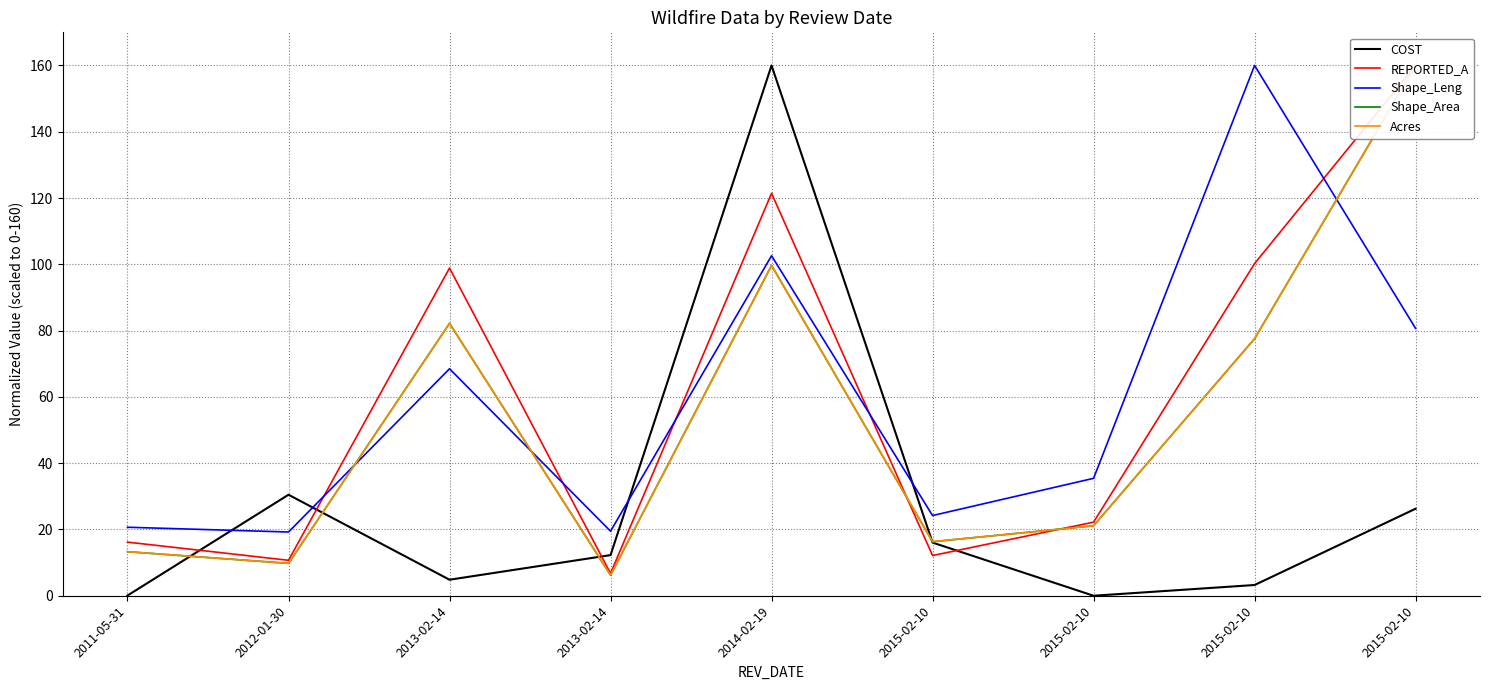

What is the difference between the maximum and minimum values in the Acres series?

153.8